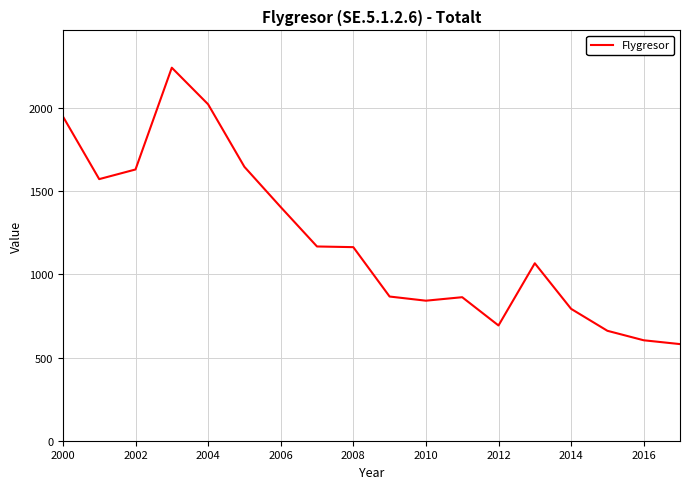

What is the minimum value shown in the chart?

581